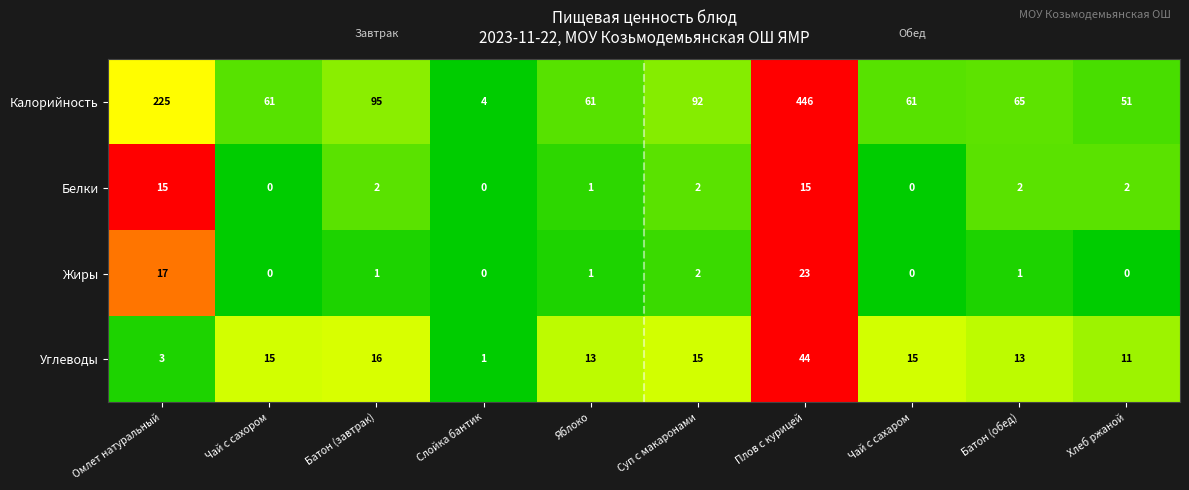

Which category has the highest value across all series?

Плов с курицей